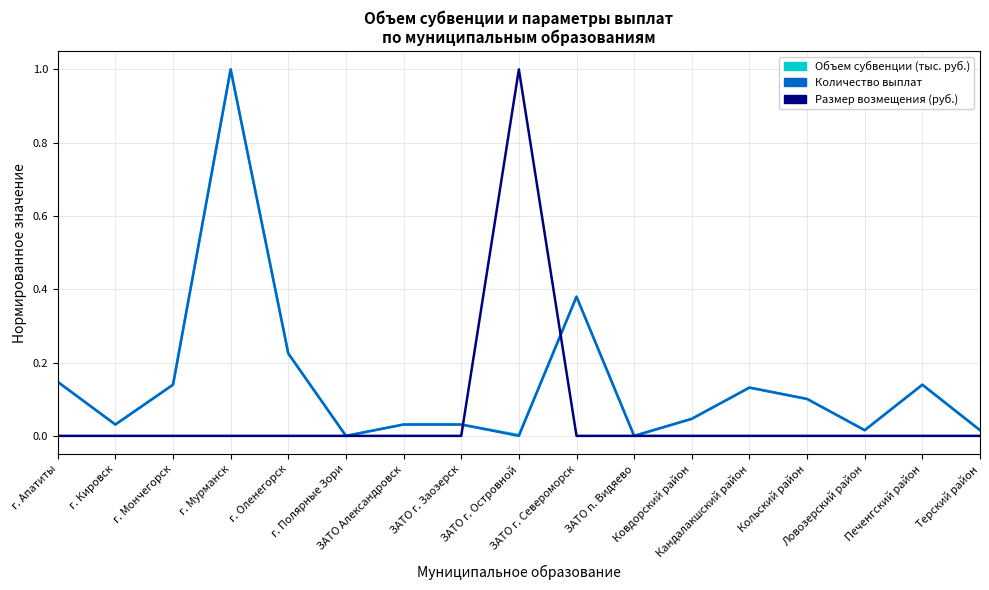

What is the maximum value for Размер возмещения (руб.)?

1.0